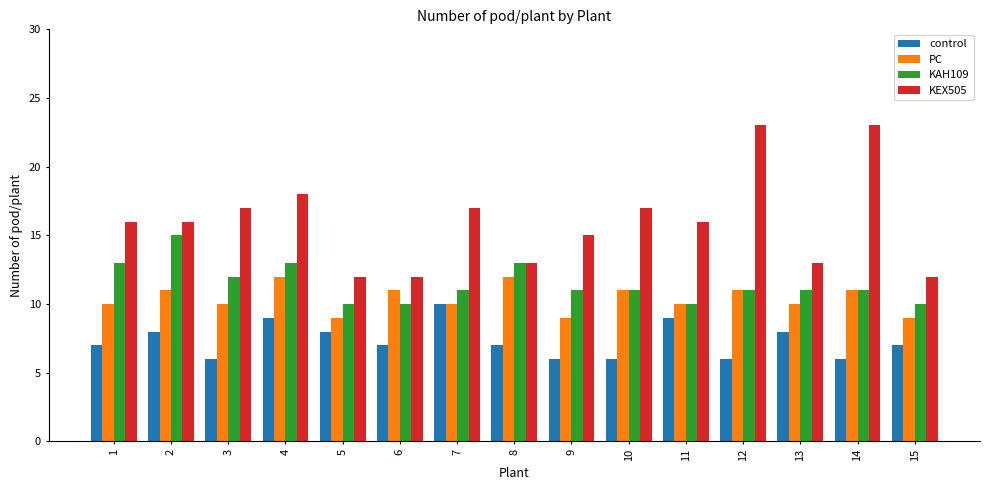

What is the highest value of the PC series?

12